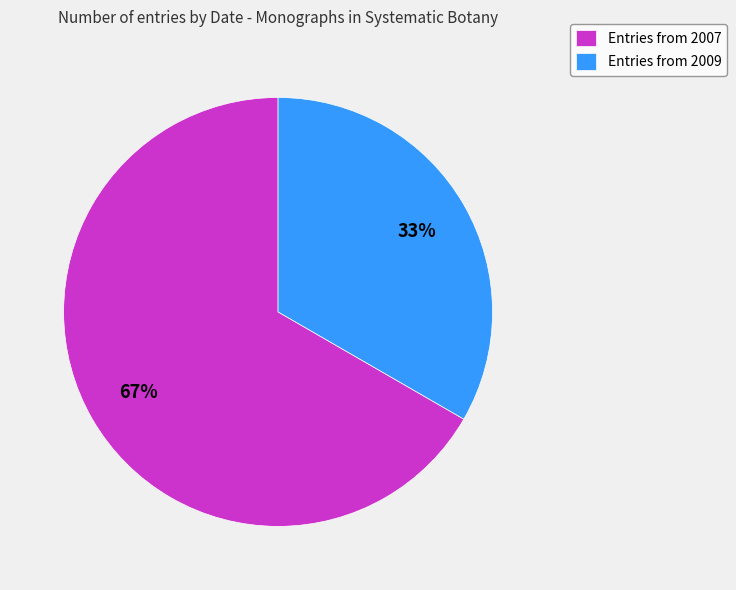

Do Entries from 2009 and Entries from 2007 together represent more than half of the pie?

Yes